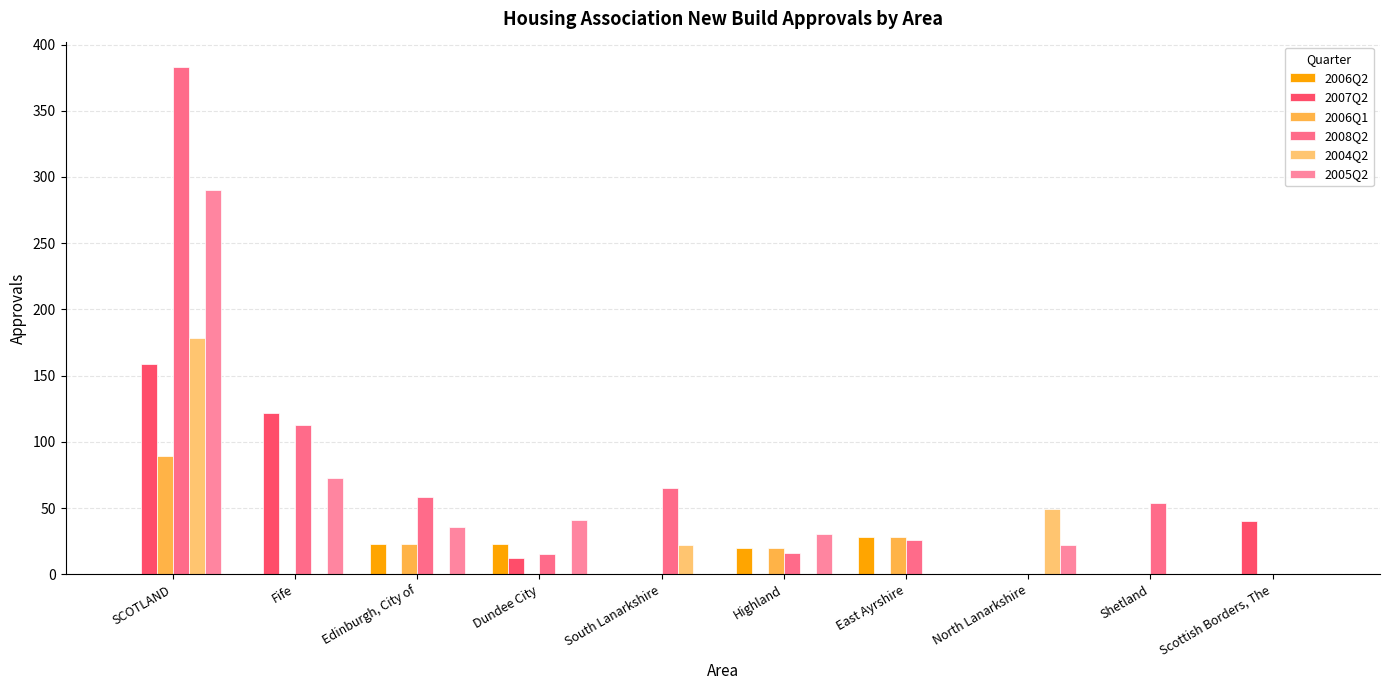

How many data points does each series have?

10